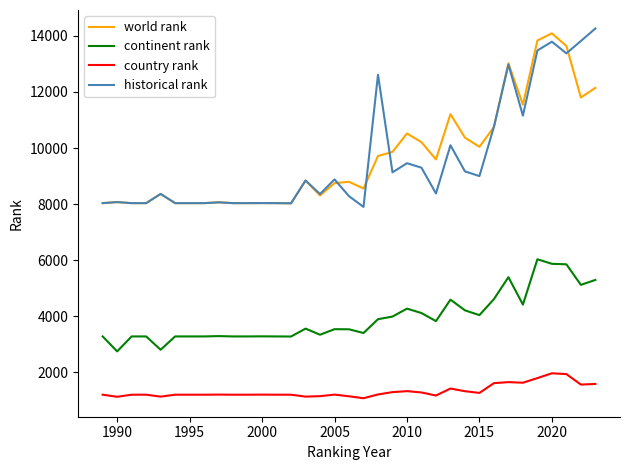

What is the minimum value for country rank?

1064